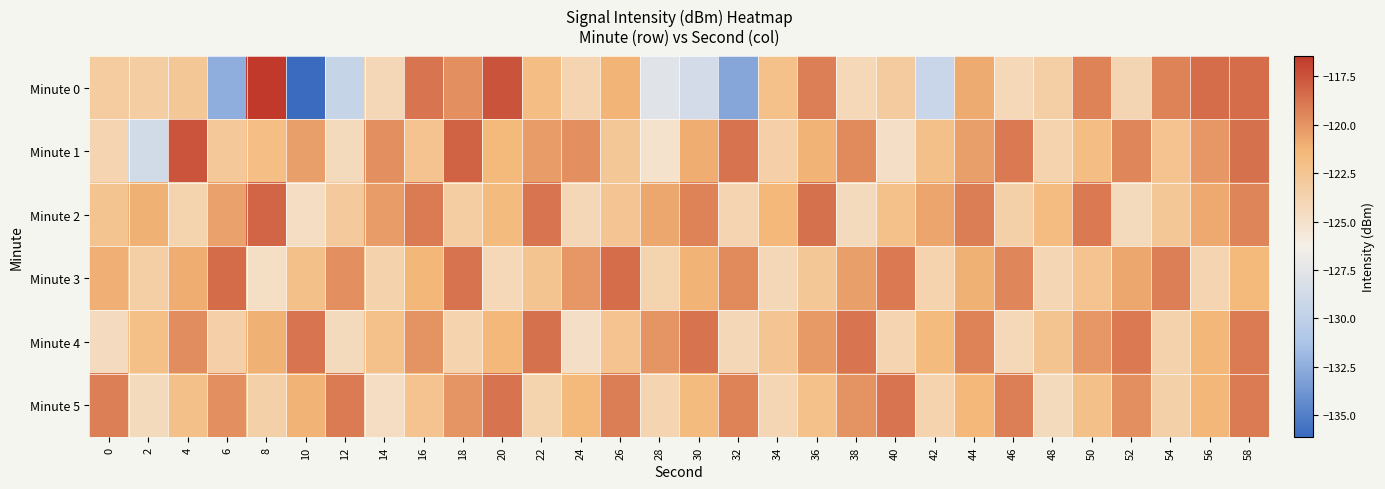

What is the maximum value shown in the chart?

-116.4